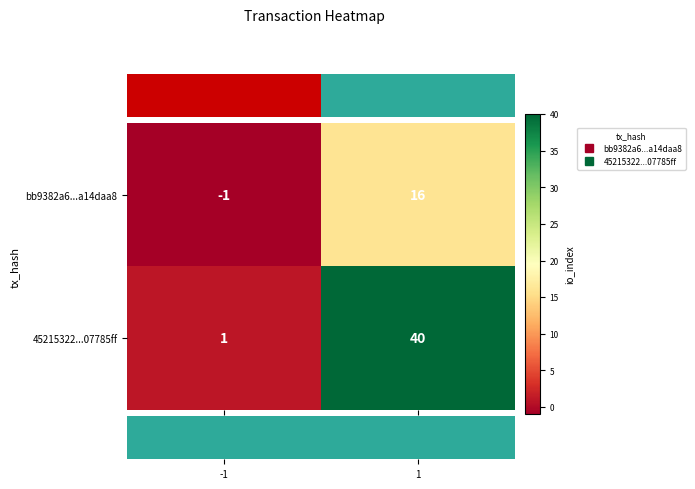

Which label corresponds to the largest value in the chart?

1